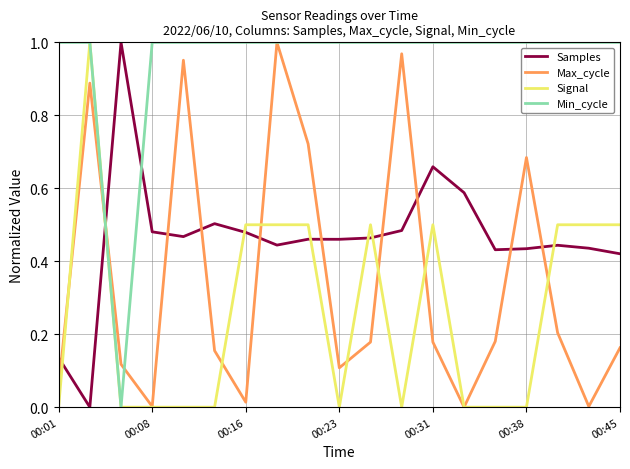

How many intersections are there between Samples and Max_cycle?

10